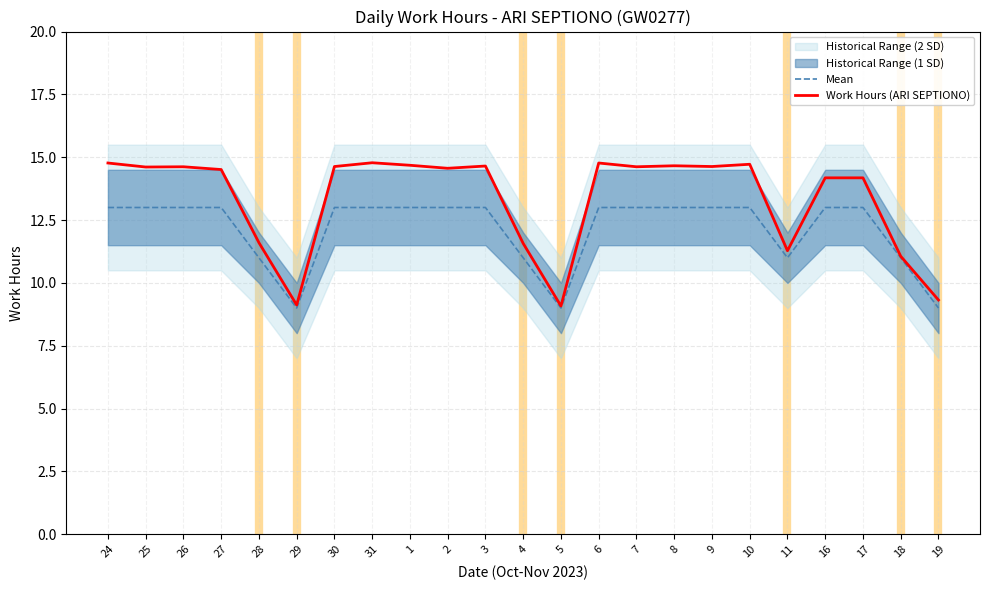

Rank the categories by Work Hours (ARI SEPTIONO) value from lowest to highest.

5, 29, 19, 18, 11, 4, 28, 16, 17, 27, 2, 25, 26, 7, 30, 9, 3, 8, 1, 10, 24, 6, 31